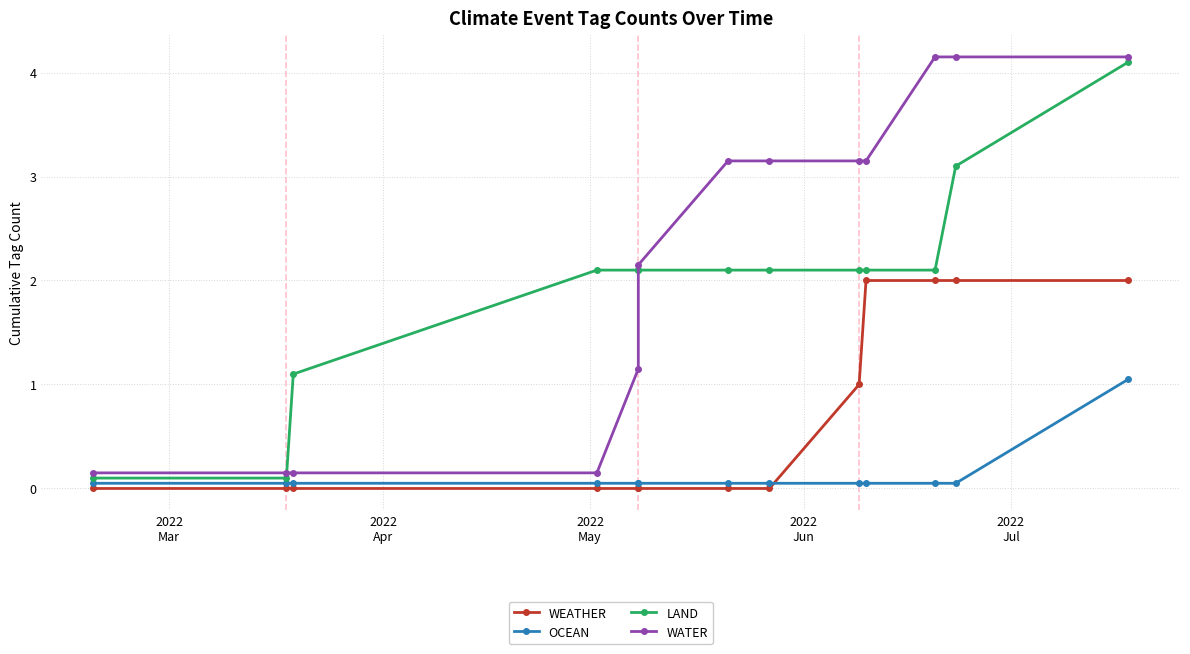

Reading left to right, extract all data points from this chart.

WEATHER: 0.0	0.0	0.0	0.0	0.0	0.0	0.0	0.0	1.0	2.0	2.0	2.0	2.0
OCEAN: 0.1	0.1	0.1	0.1	0.1	0.1	0.1	0.1	0.1	0.1	0.1	0.1	1.1
LAND: 0.1	0.1	1.1	2.1	2.1	2.1	2.1	2.1	2.1	2.1	2.1	3.1	4.1
WATER: 0.1	0.1	0.1	0.1	1.1	2.1	3.1	3.1	3.1	3.1	4.2	4.2	4.2